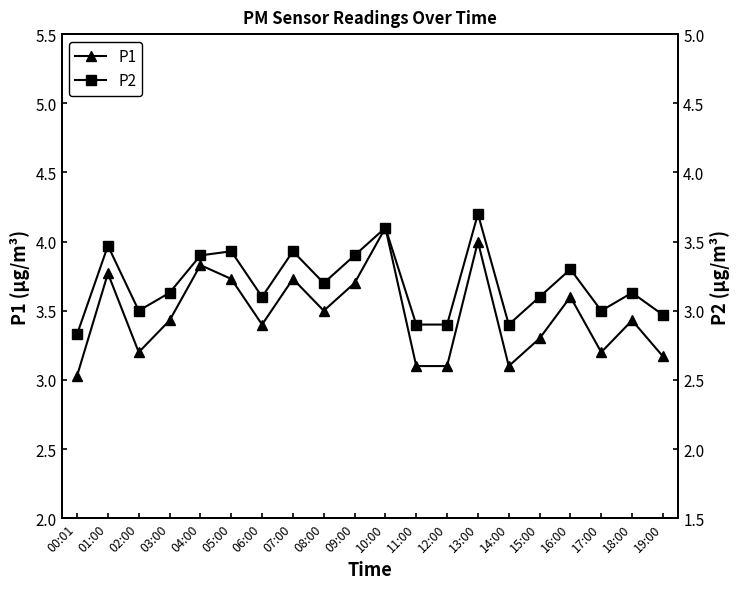

What is the difference between the maximum and minimum values in the P1 series?

1.1